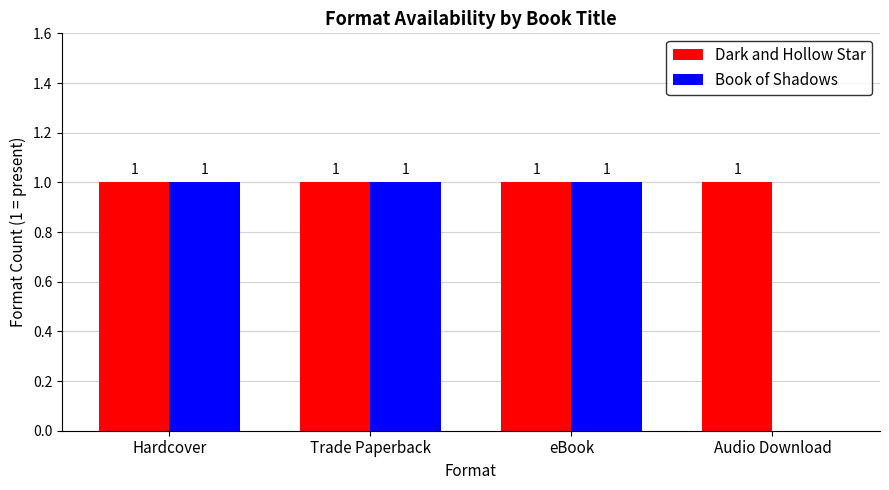

Which series has the widest spread of values?

Book of Shadows